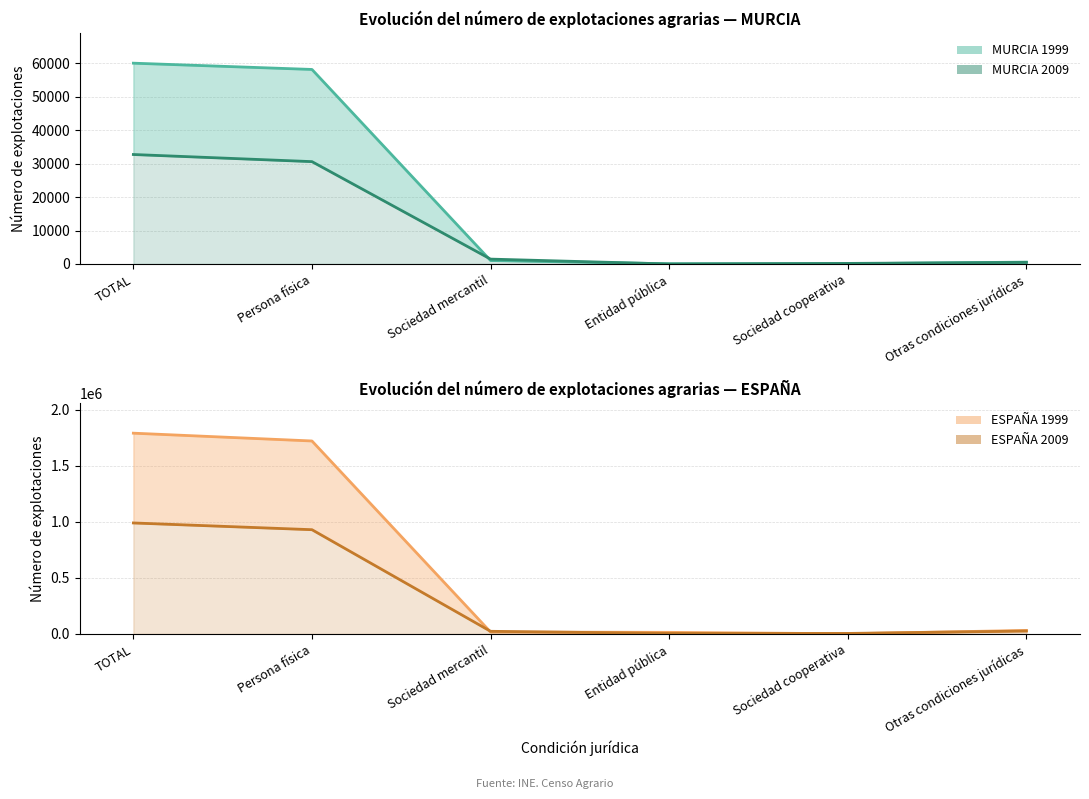

Reading left to right, list all the values displayed in this chart.

MURCIA 1999 (line): 59974	58099	1034	66	77	561
MURCIA 2009: 32698	30571	1460	8	176	483
ESPAÑA 1999 (line): 1790162	1720578	17324	14628	2023	31875
ESPAÑA 2009: 989796	929694	23953	4848	5028	26273